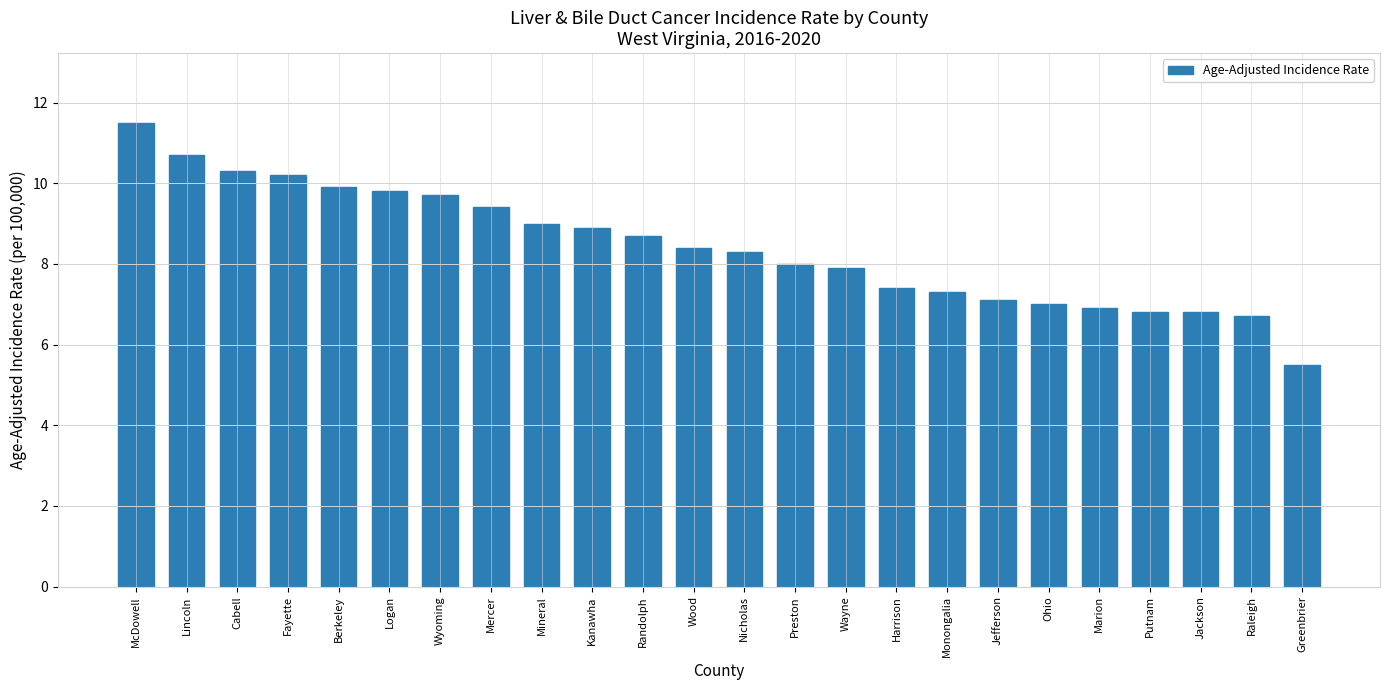

What is the change in value from Kanawha to Wood?

-0.5